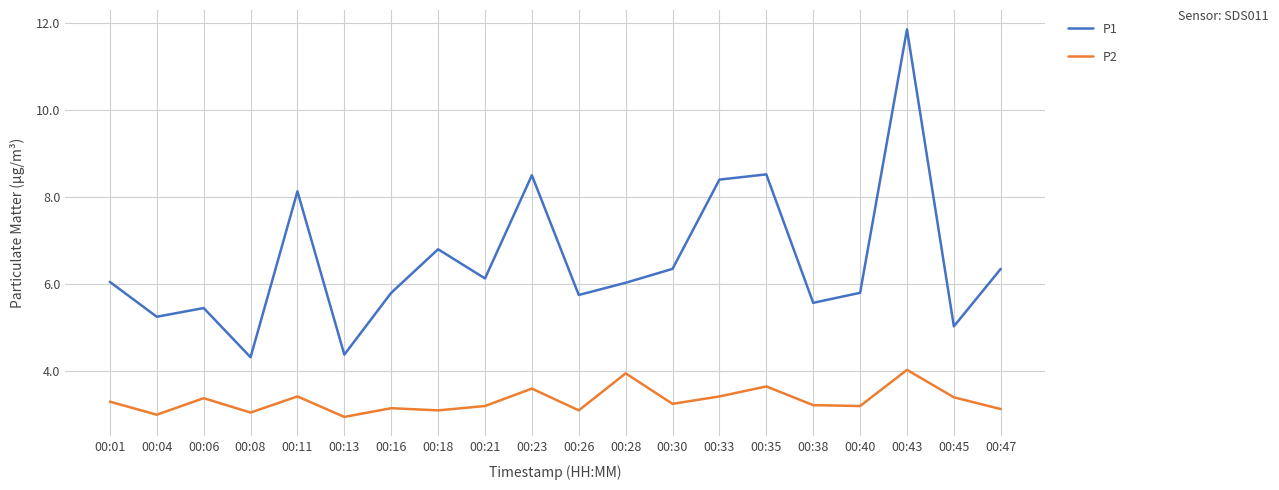

True or false: P2 has more than 2 interior local peaks.

True